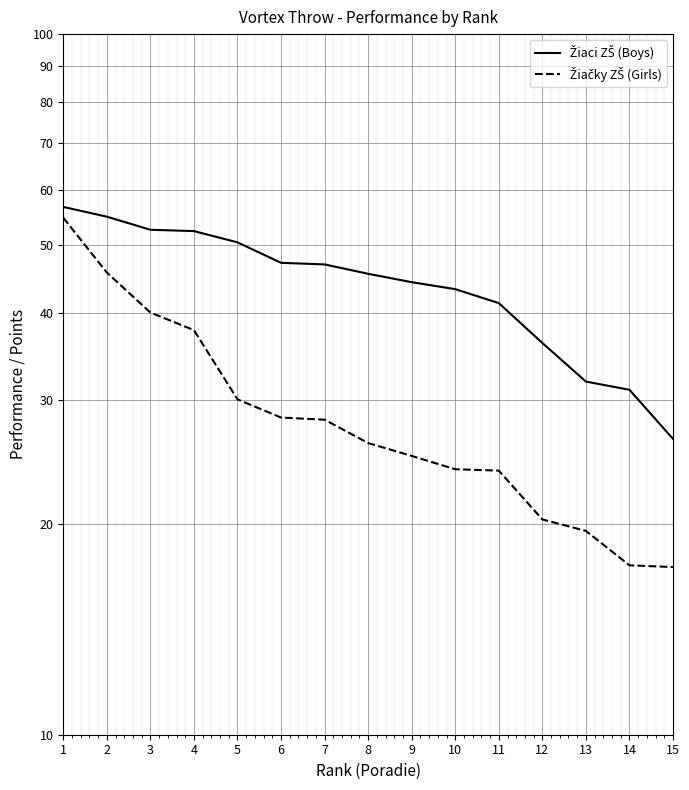

What is the average value of the Žiaci ZŠ (Boys) series?

44.1